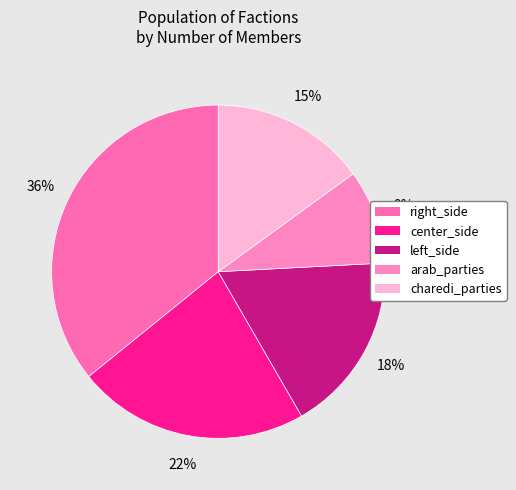

What percentage is the charedi_parties slice, to the nearest percent?

15%